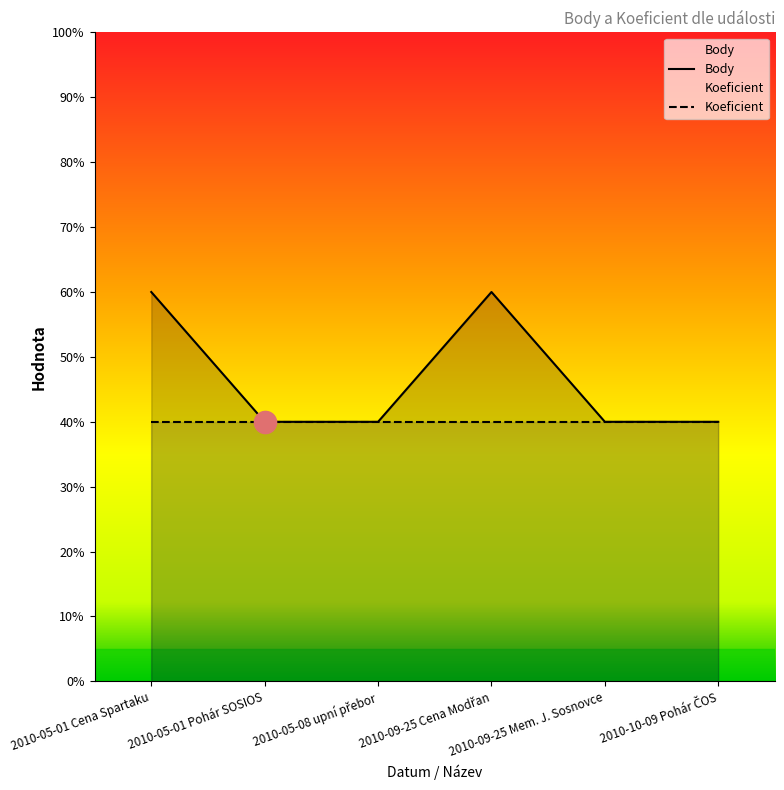

Which has a higher value, 2010-10-09 Pohár ČOS or 2010-05-01 Pohár SOSIOS?

2010-10-09 Pohár ČOS